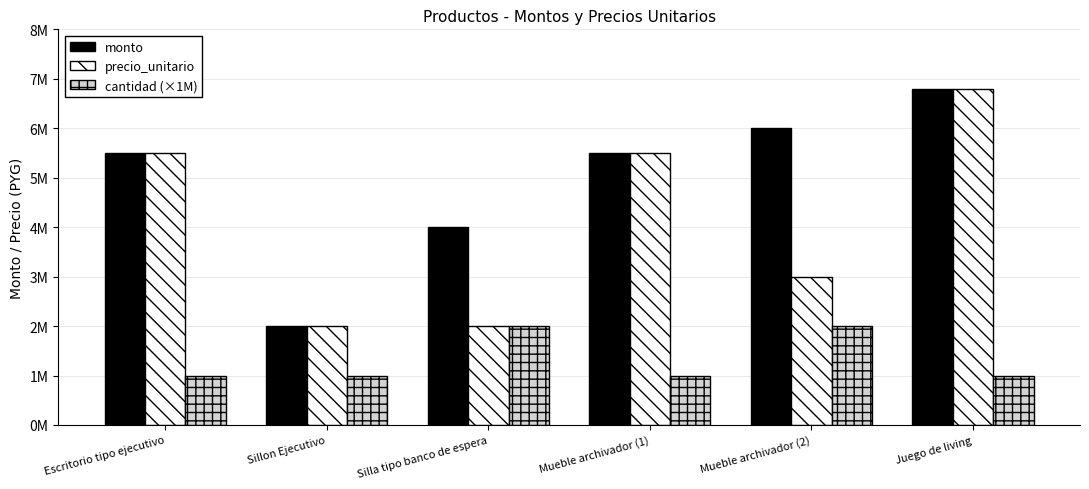

What are all the series names shown in the legend?

monto, precio_unitario, cantidad (×1M)